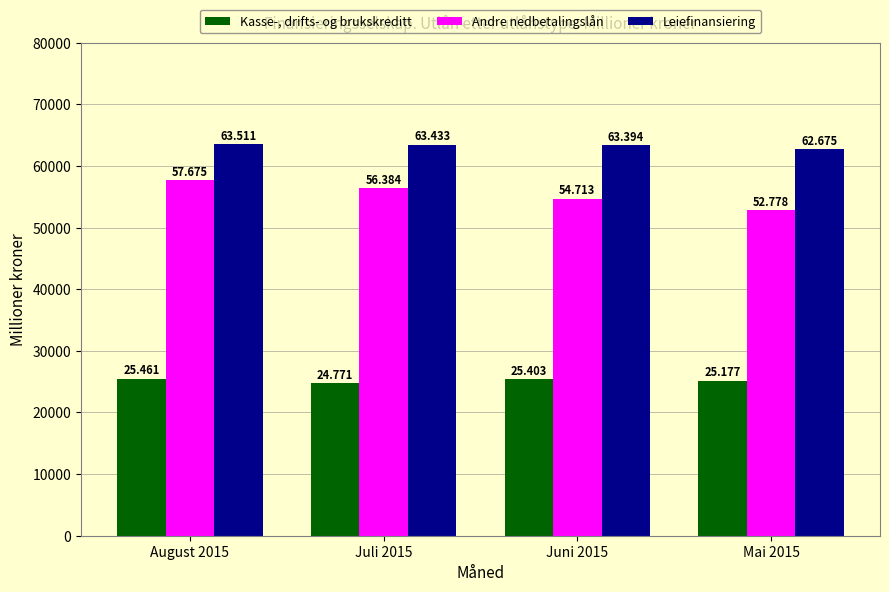

Which category has the lowest value across all series?

Juli 2015